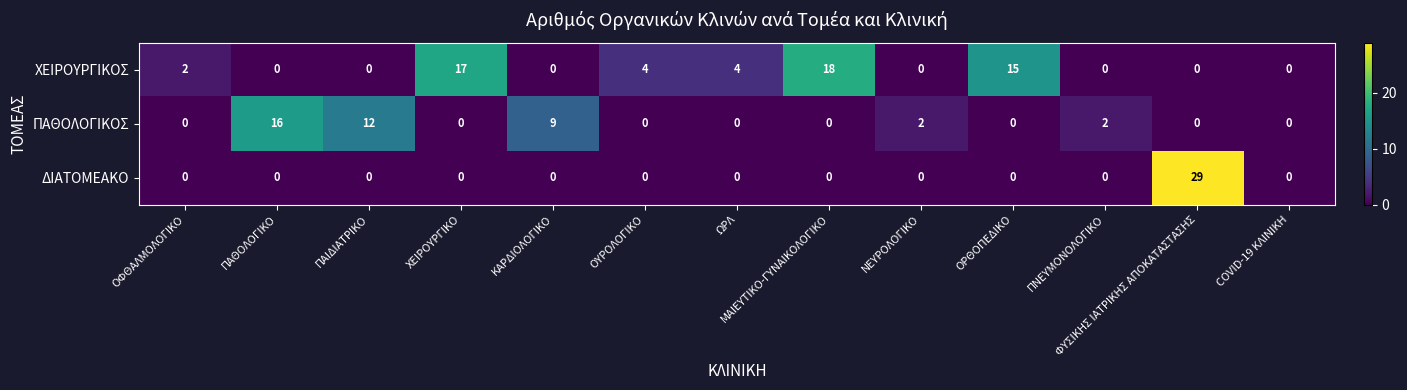

Which category has the highest value in the ΧΕΙΡΟΥΡΓΙΚΟΣ series?

ΜΑΙΕΥΤΙΚΟ-ΓΥΝΑΙΚΟΛΟΓΙΚΟ